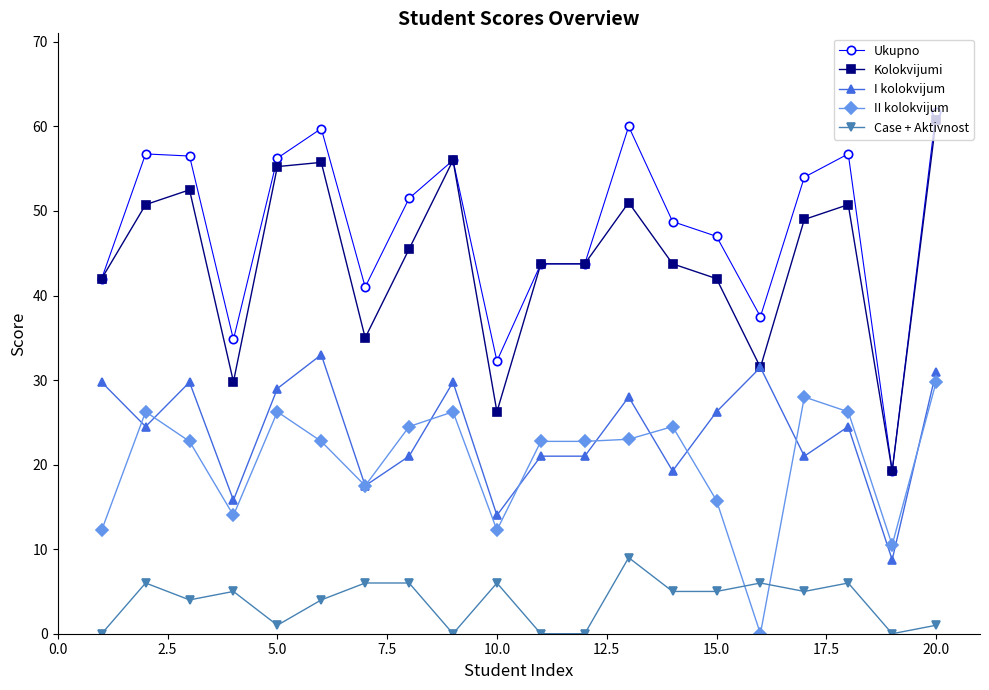

True or false: Ukupno and Case + Aktivnost intersect in this chart.

False